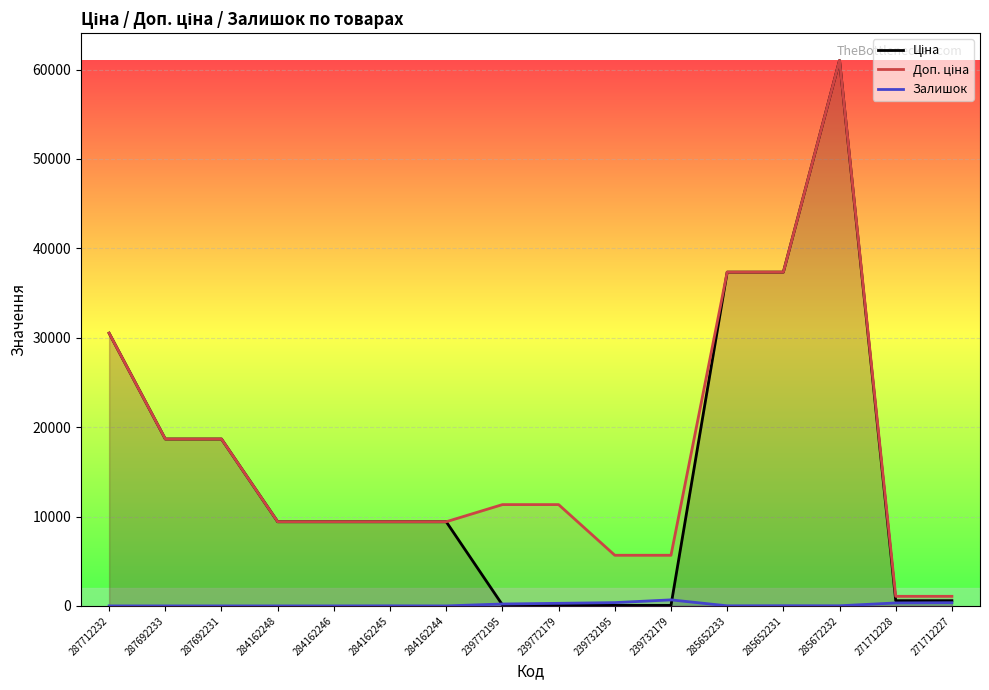

Where is Ціна nearest to the value 30540?

287712232